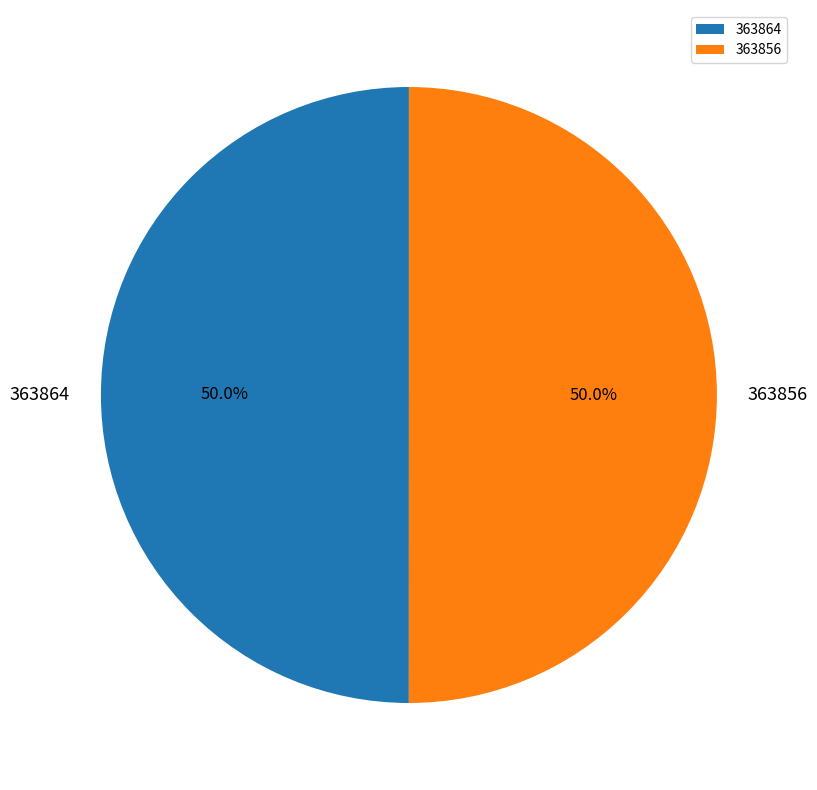

To the nearest percent, what percentage of the pie is 363864?

50%